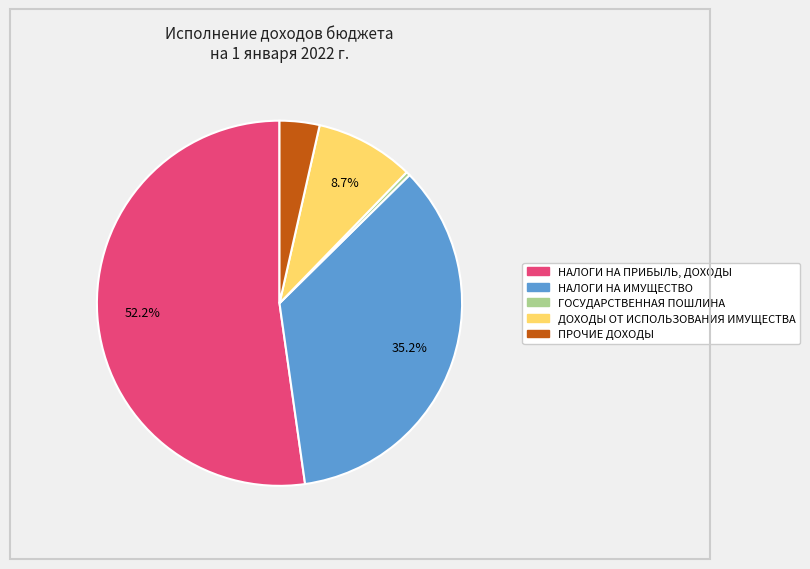

Approximately how many times larger is the value at НАЛОГИ НА ПРИБЫЛЬ, ДОХОДЫ compared to ГОСУДАРСТВЕННАЯ ПОШЛИНА?

148.3